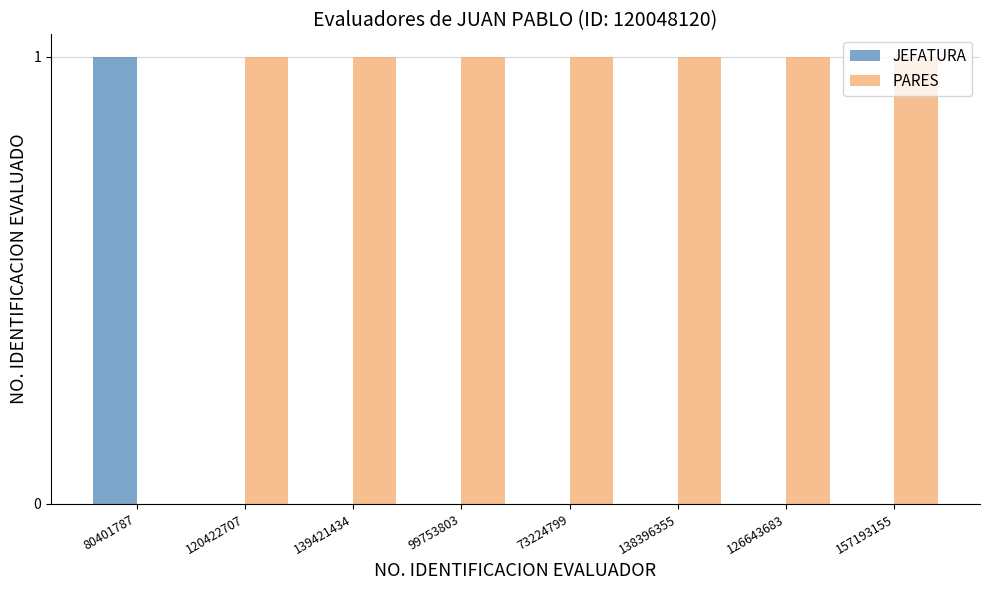

The PARES series shows 1 at 126643683. True or false?

True